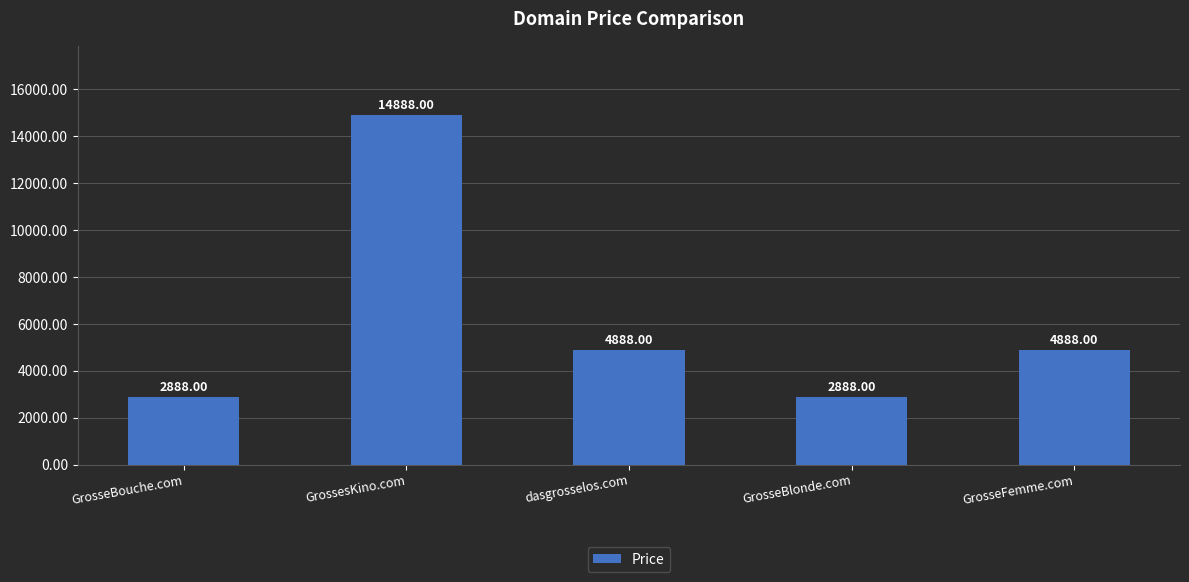

Reading left to right, extract all data points from this chart.

2888	14888	4888	2888	4888